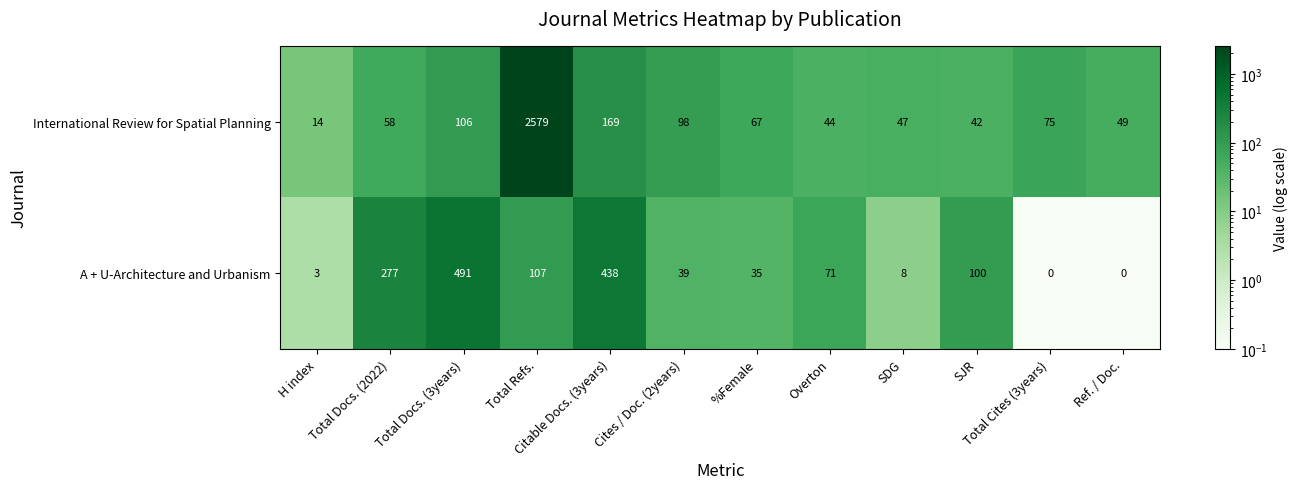

At Ref. / Doc., list the series in order from smallest to largest.

A + U-Architecture and Urbanism, International Review for Spatial Planning